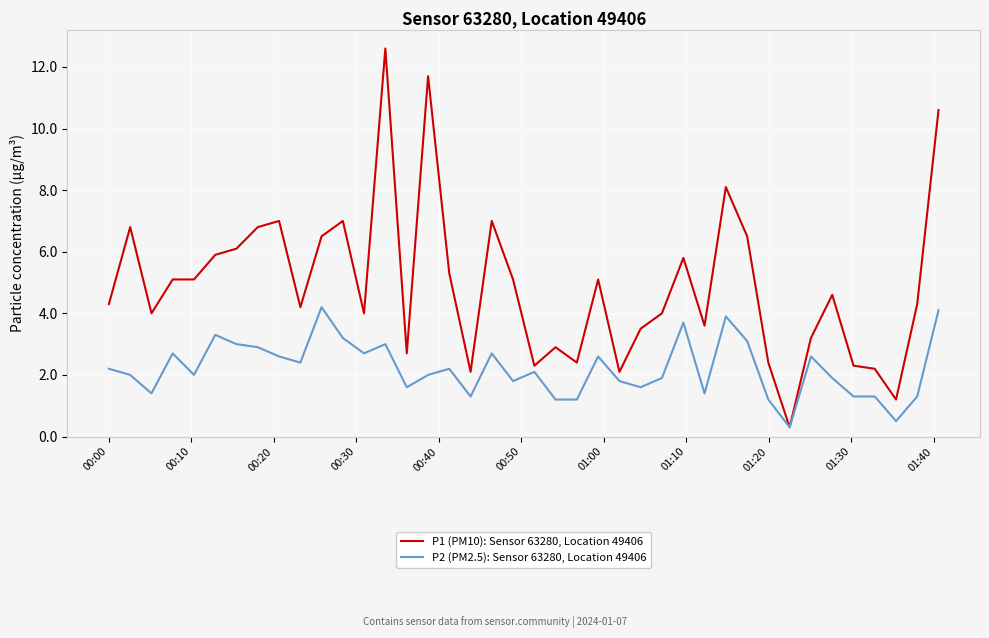

Which series has the largest range (max minus min)?

P1 (PM10): Sensor 63280, Location 49406